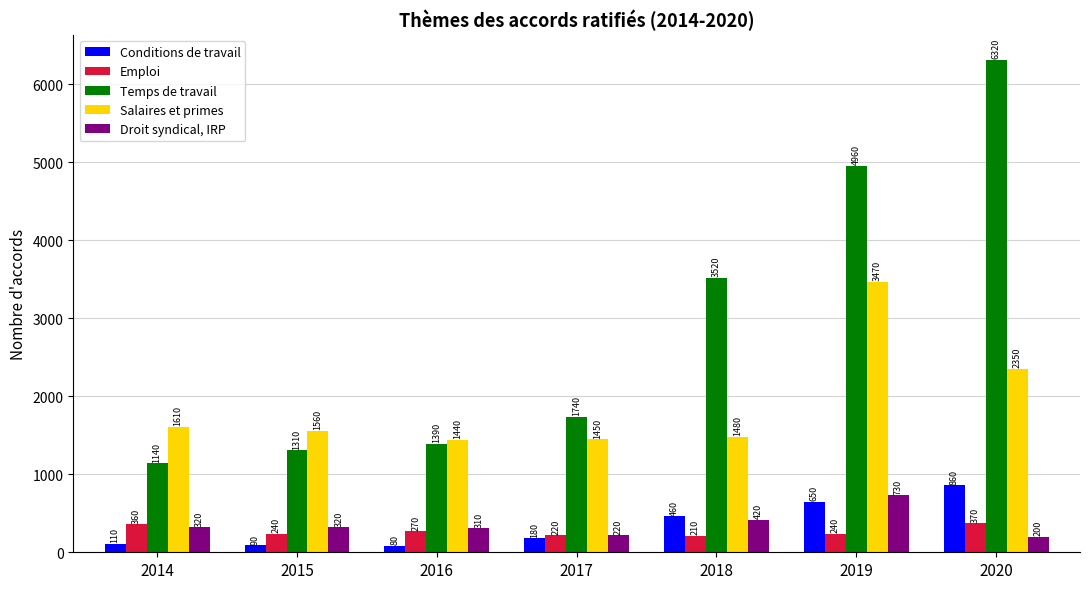

Is it true that Conditions de travail equals 110 at 2014?

True